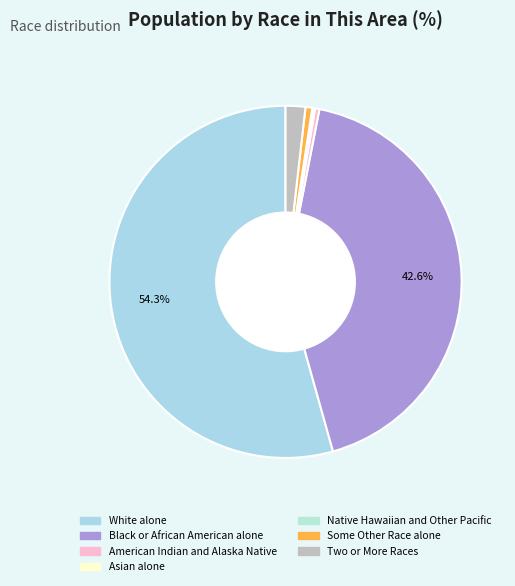

Which slice is the smallest?

Native Hawaiian and Other Pacific